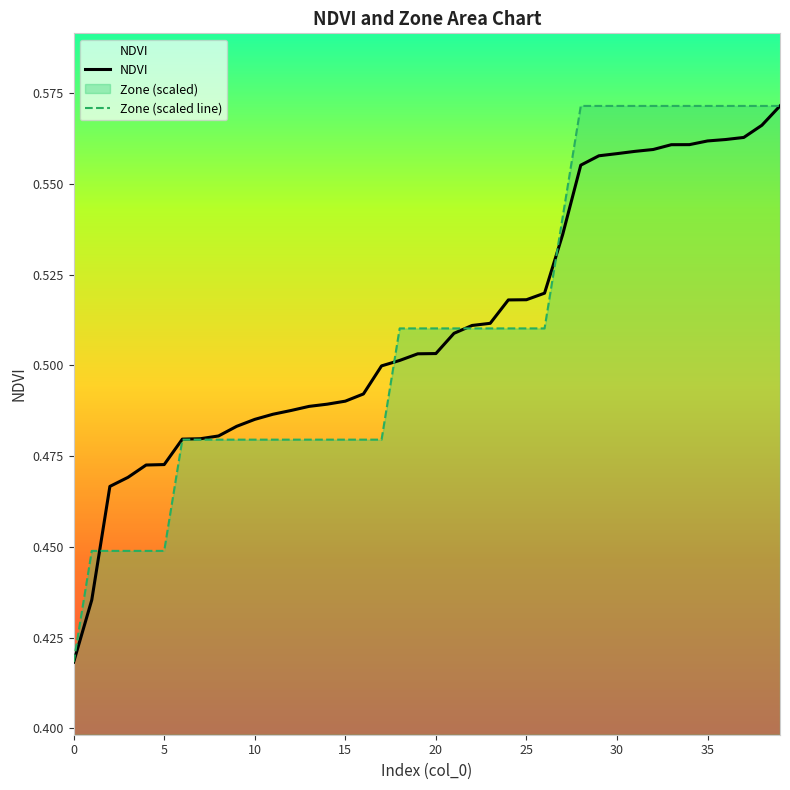

What is the difference between the maximum and minimum values in the NDVI series?

0.2